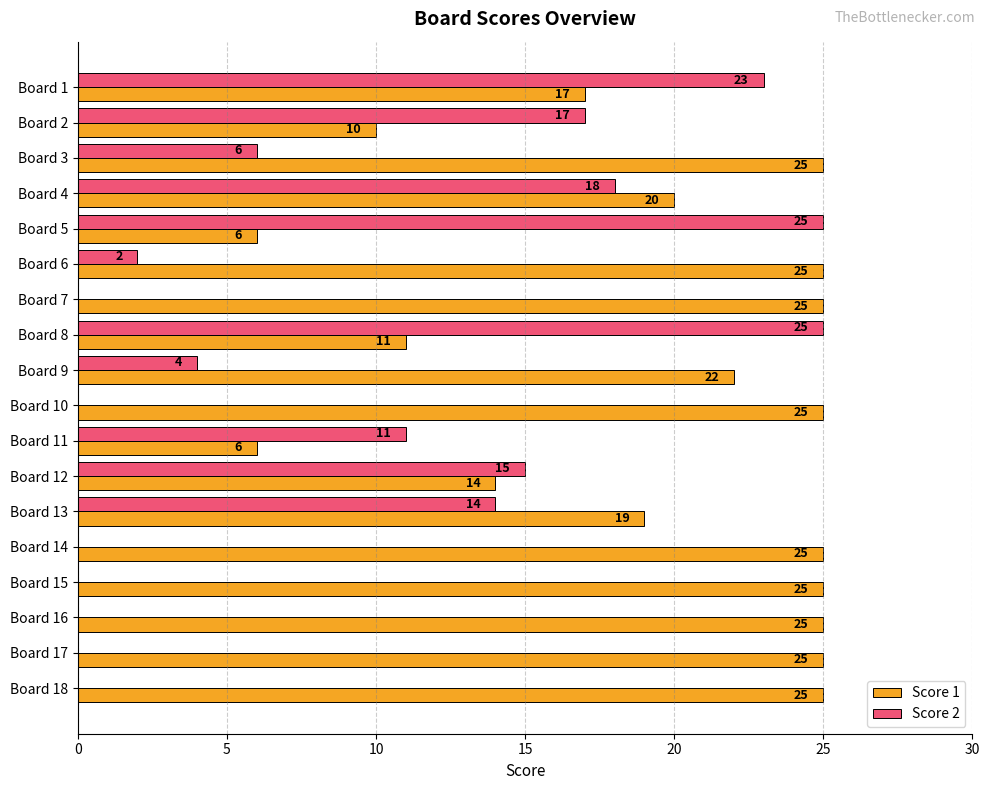

Which series changed the most between Board 4 and Board 5?

Score 1